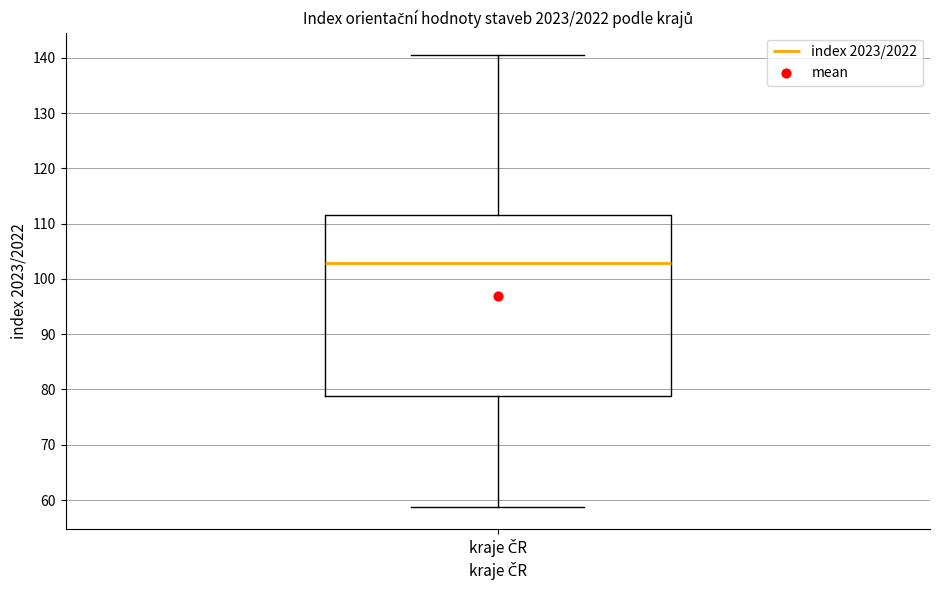

Where does the lower whisker of the box for kraje ČR end on the y-axis? The values are not printed on the chart, so give them approximately, as read against the axis.

59